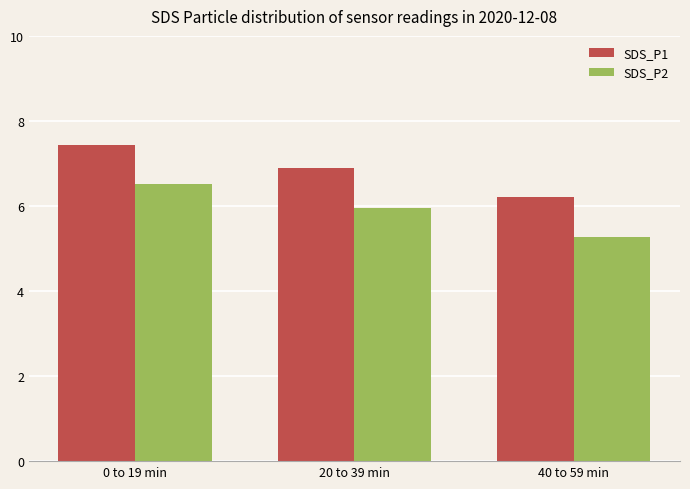

List the labels in order of SDS_P1 value, smallest first.

40 to 59 min, 20 to 39 min, 0 to 19 min